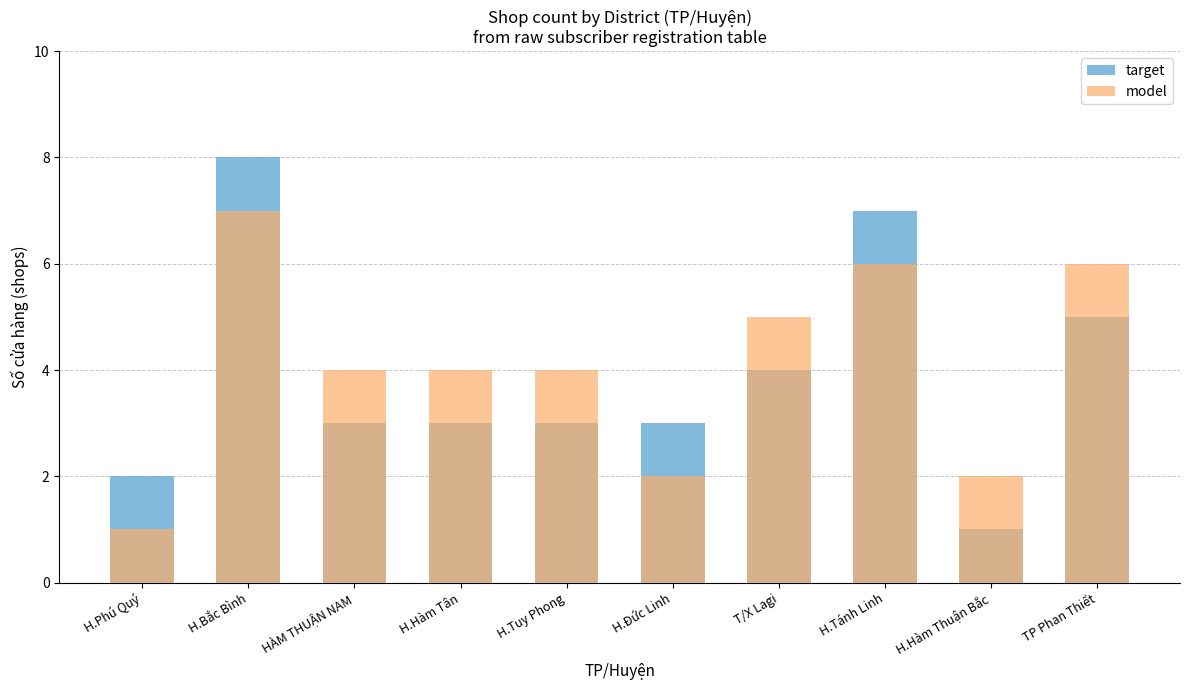

Where does the model series first go above 4?

H.Bắc Bình